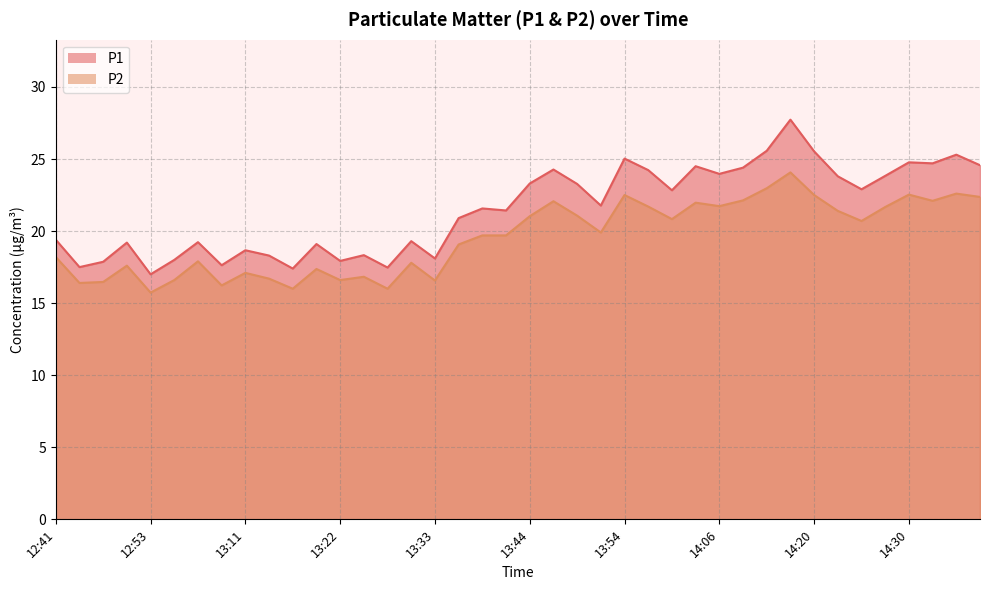

What is the sum of all P1 values?

860.6